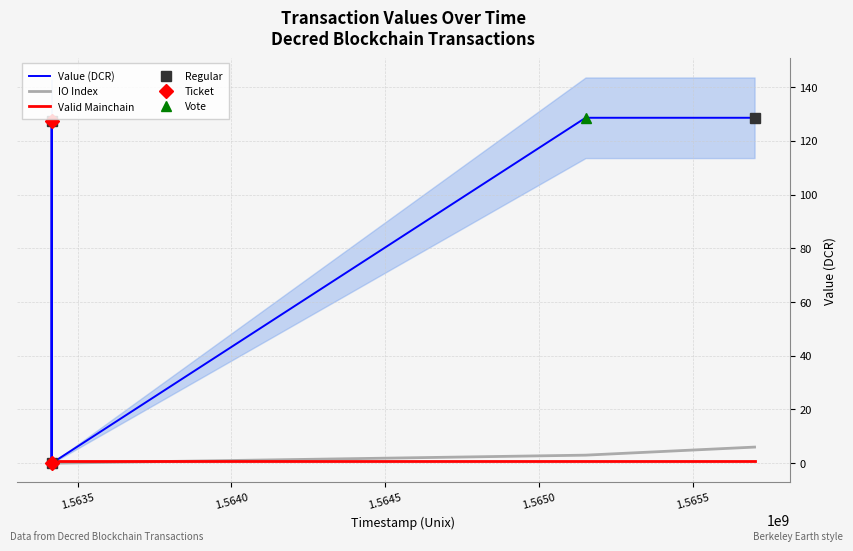

How many data points in Value (DCR) are less than 127?

2